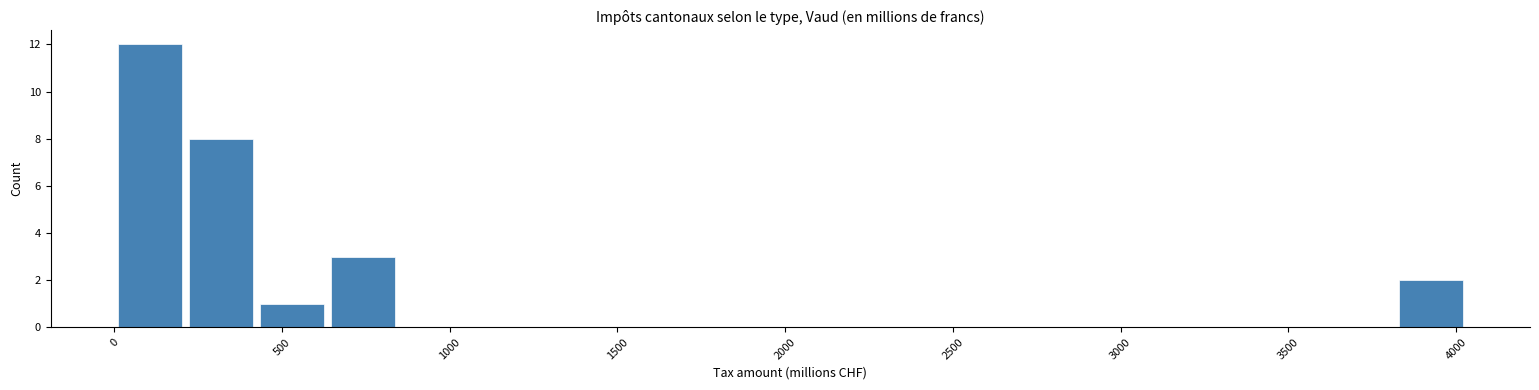

How tall is the bar that spans 3800 to 4050 on the x-axis? Neither the bar edges nor the heights are printed on the chart, so give them approximately, as read against the axes.

2